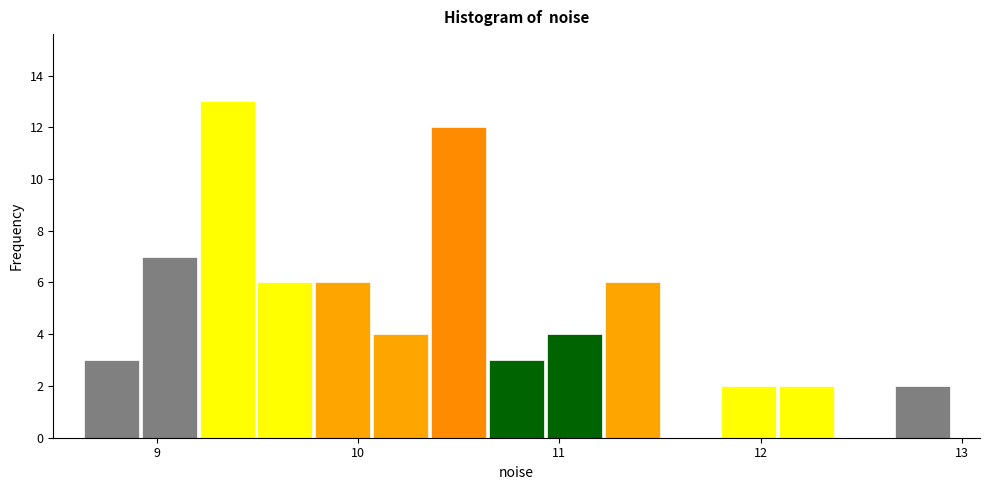

Read against the x-axis, roughly where is the centre of the tallest bar?

9.3